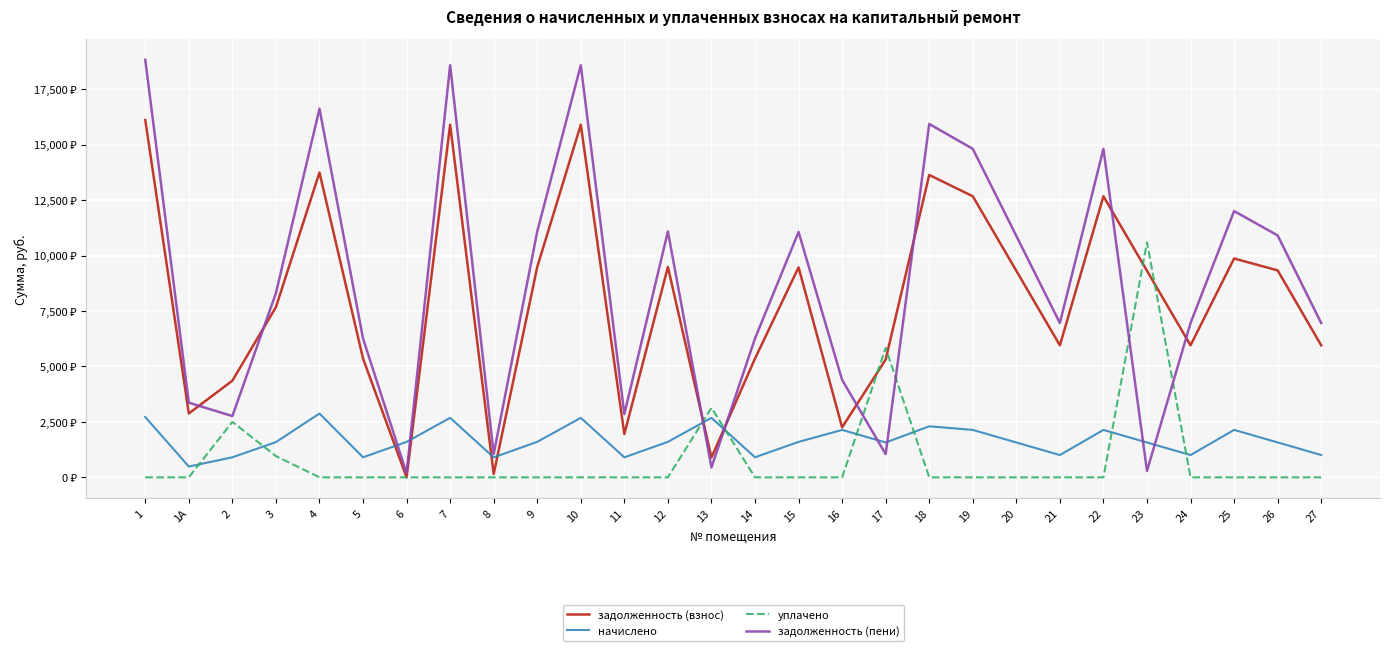

Which series has the widest spread of values?

задолженность (пени)